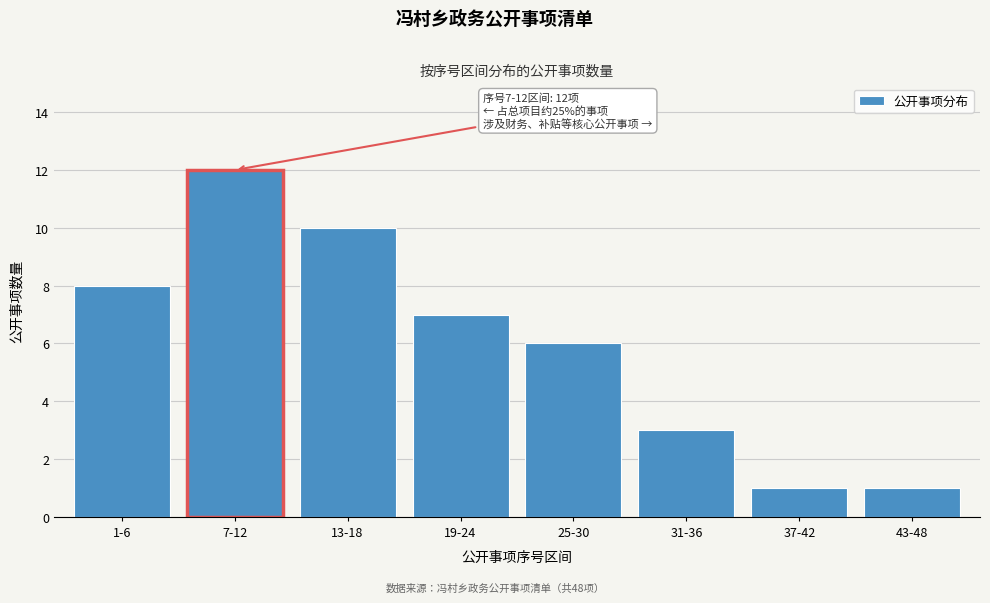

Reading left to right, extract all data points from this chart.

1-6=8	7-12=12	13-18=10	19-24=7	25-30=6	31-36=3	37-42=1	43-48=1